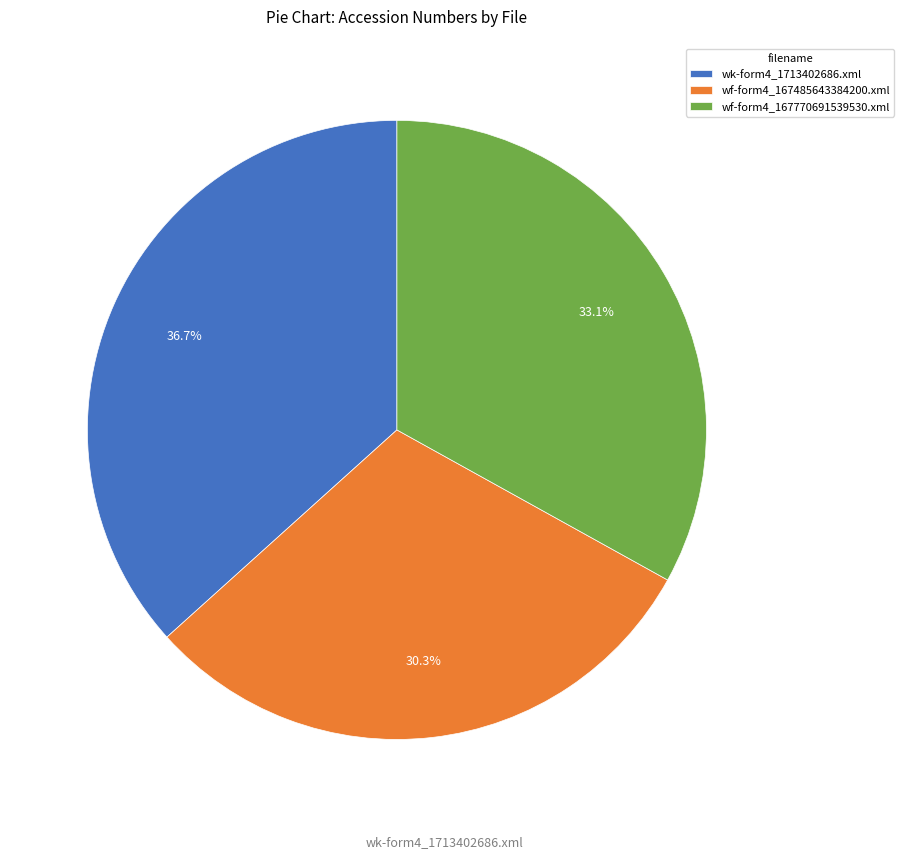

Rank the categories by value from highest to lowest.

wk-form4_1713402686.xml, wf-form4_167770691539530.xml, wf-form4_167485643384200.xml